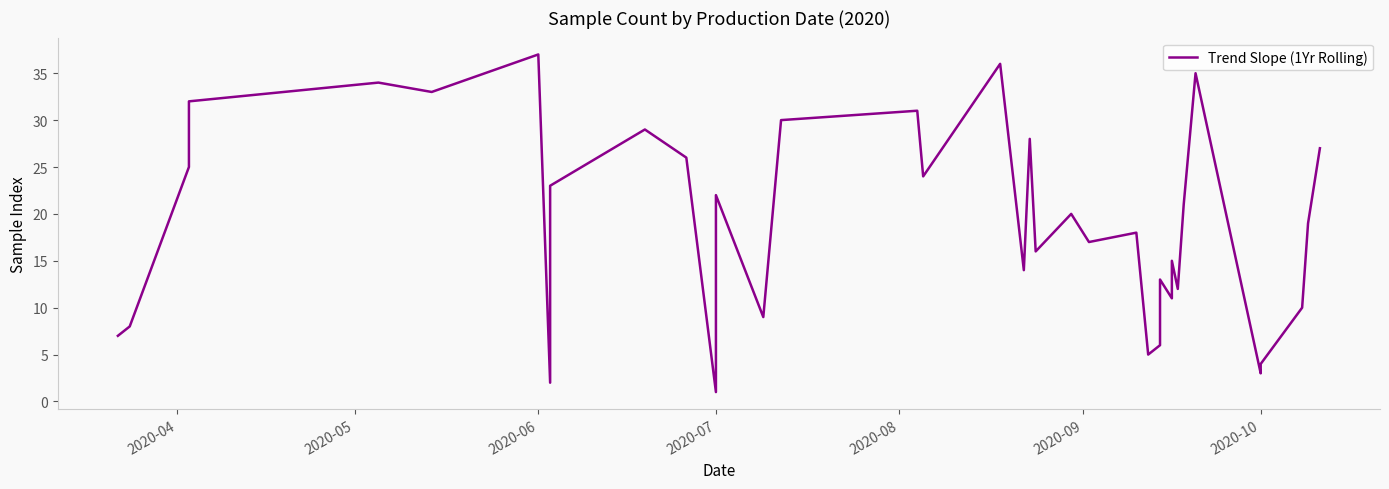

Reading right to left, transcribe all the data shown in this chart.

27	19	10	4	3	35	21	12	15	11	13	6	5	18	17	20	16	28	14	36	24	31	30	9	22	1	26	29	23	2	37	33	34	32	25	8	7